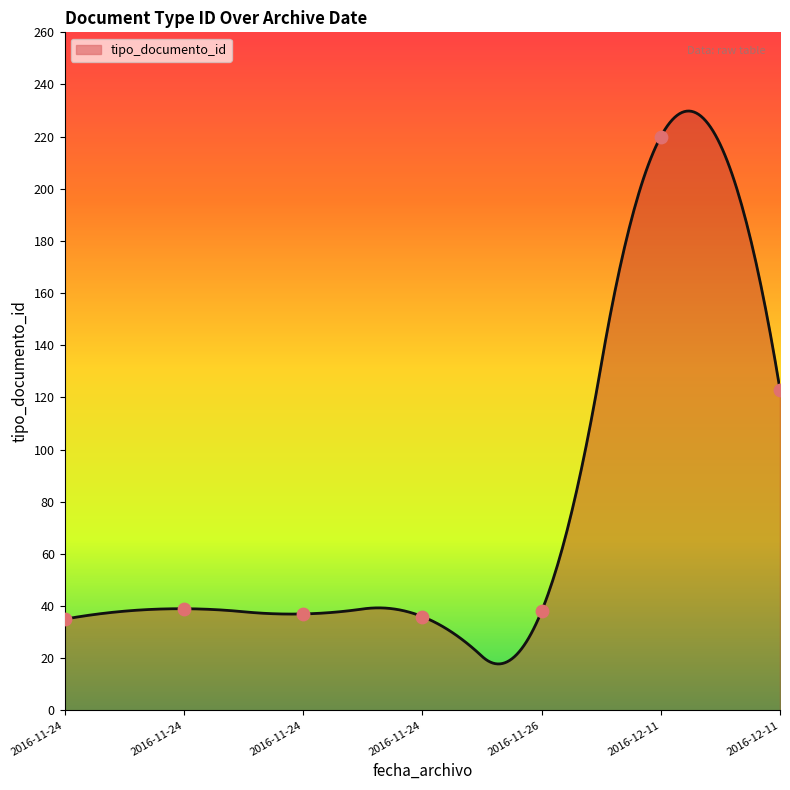

What is the change in value from 2016-11-26 11:11:26 to 2016-11-24 12:25:14?

-1